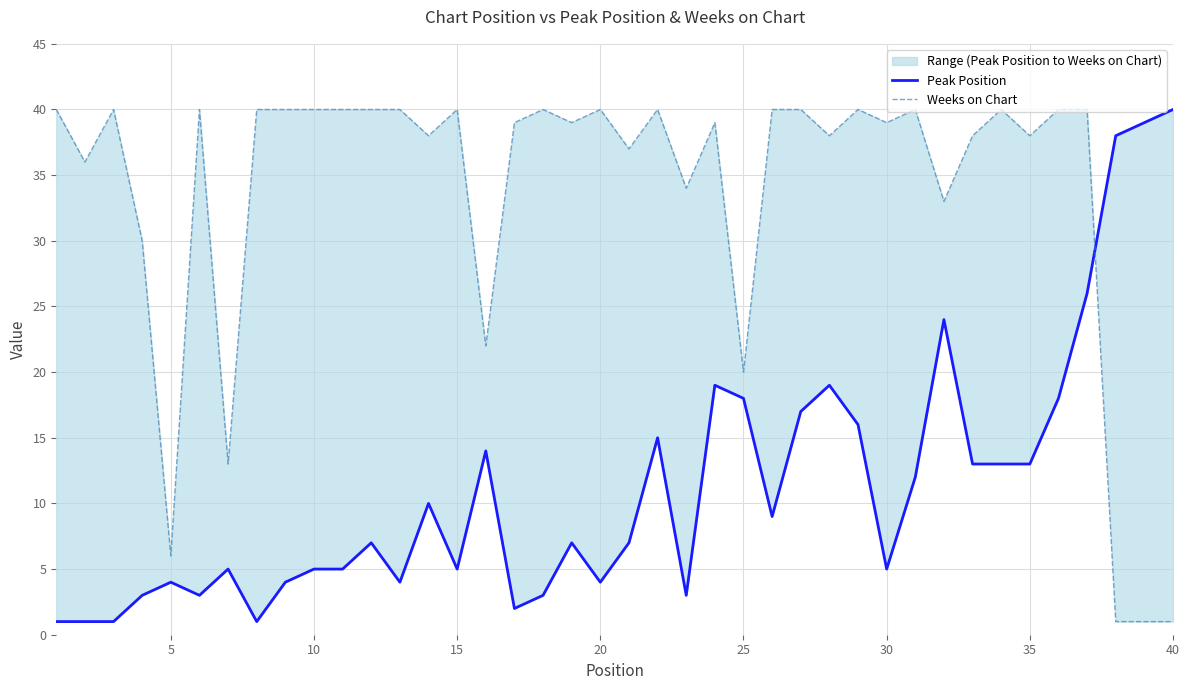

Which series has the largest range (max minus min)?

Peak Position